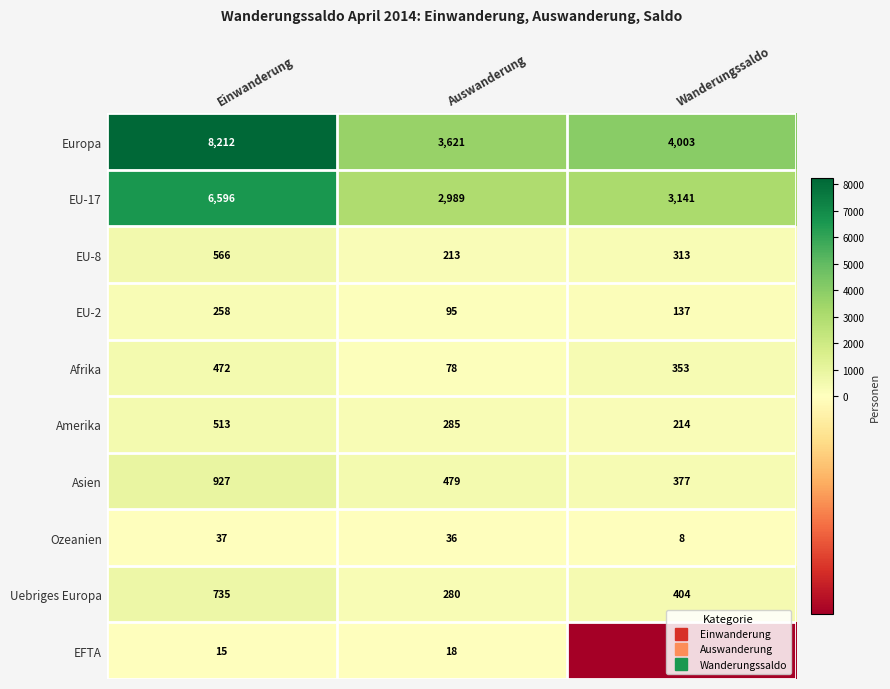

Between Einwanderung and Wanderungssaldo, which series saw the biggest shift?

Europa